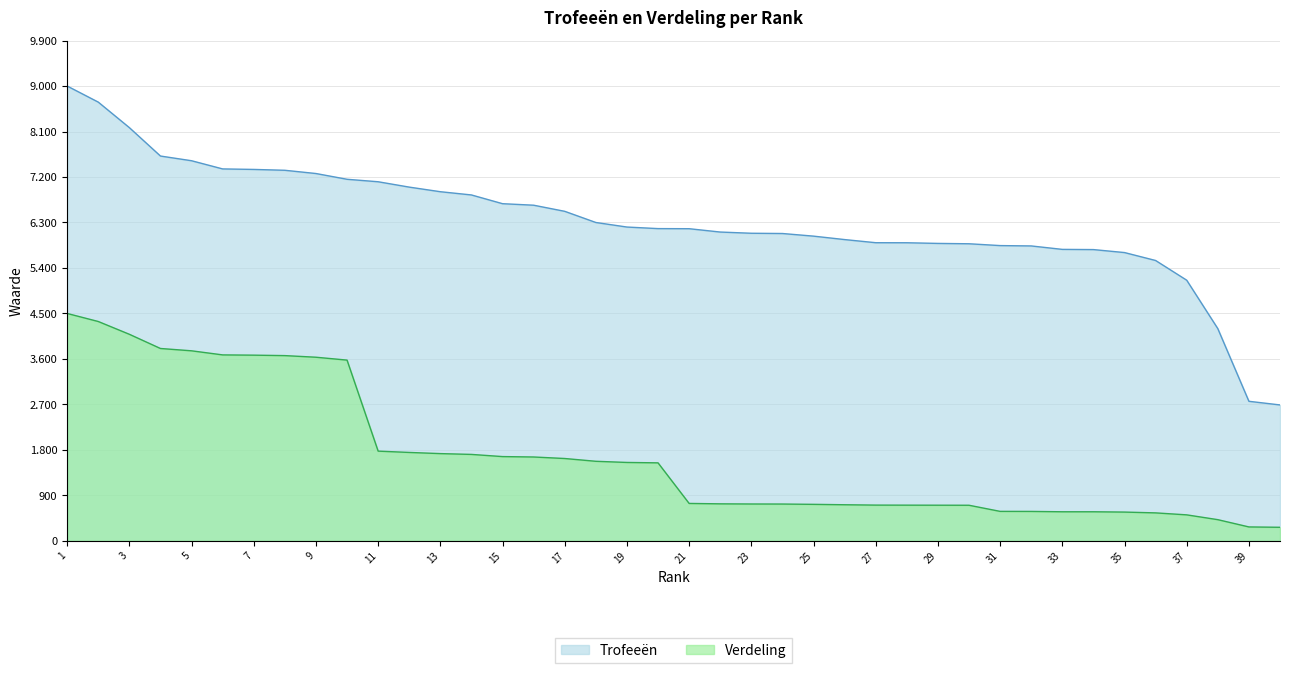

The Verdeling series shows 175 at 37. True or false?

False